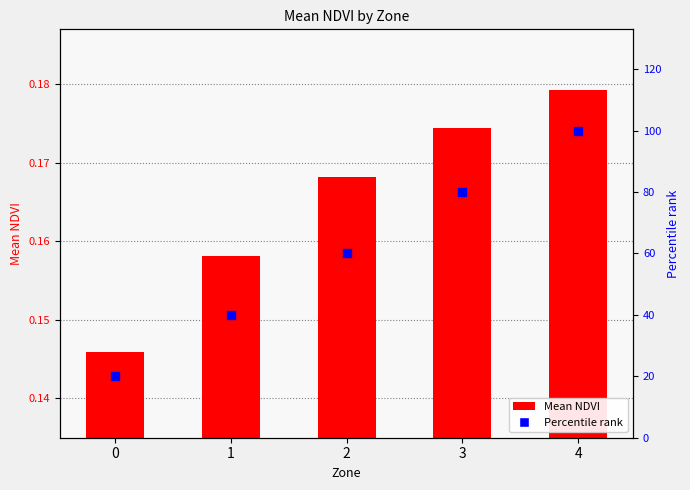

Which series contains the highest Y value?

Percentile rank